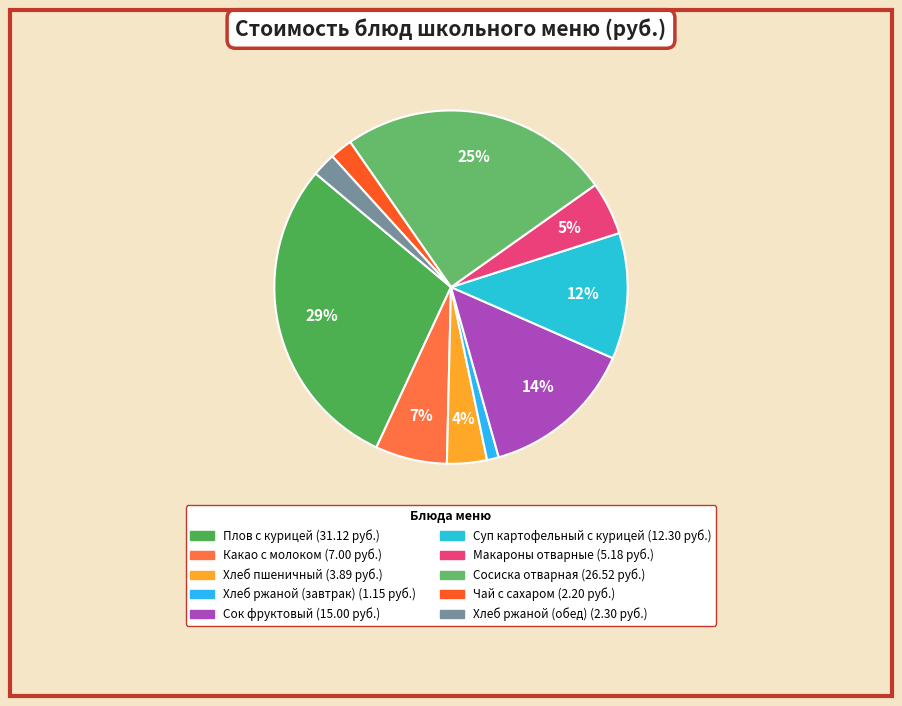

How many slices are in this pie chart?

10